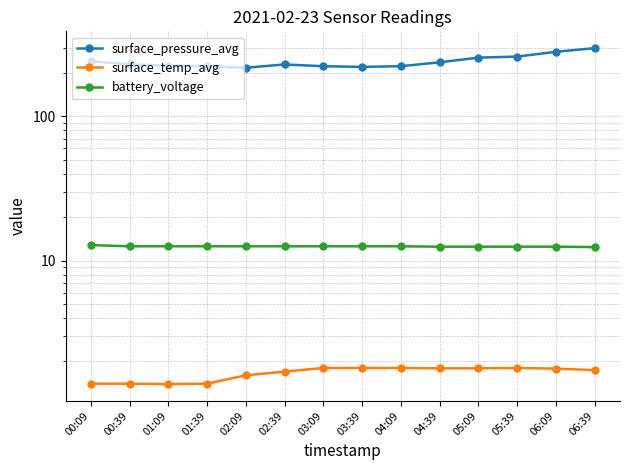

What is the average value of the surface_pressure_avg series?

240.5